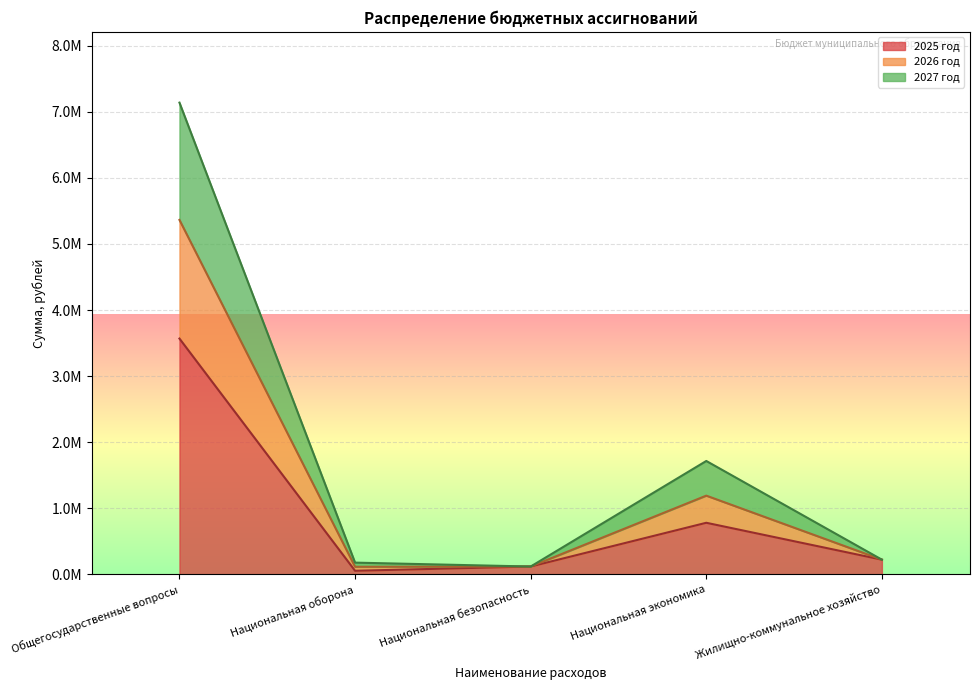

How many lines are shown in the chart?

3